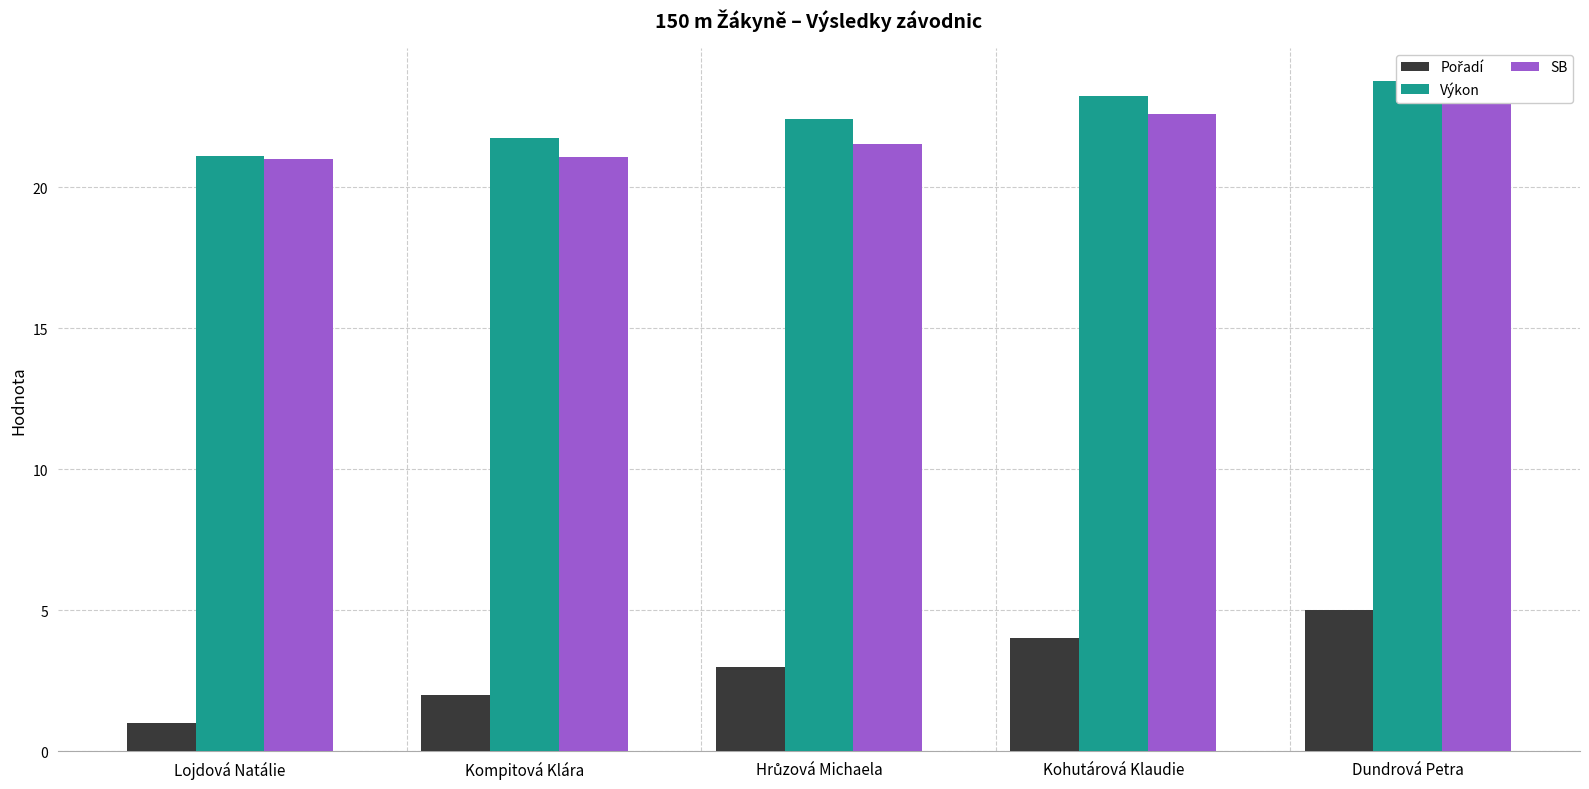

The Výkon series shows 9.1 at Hrůzová Michaela. True or false?

False